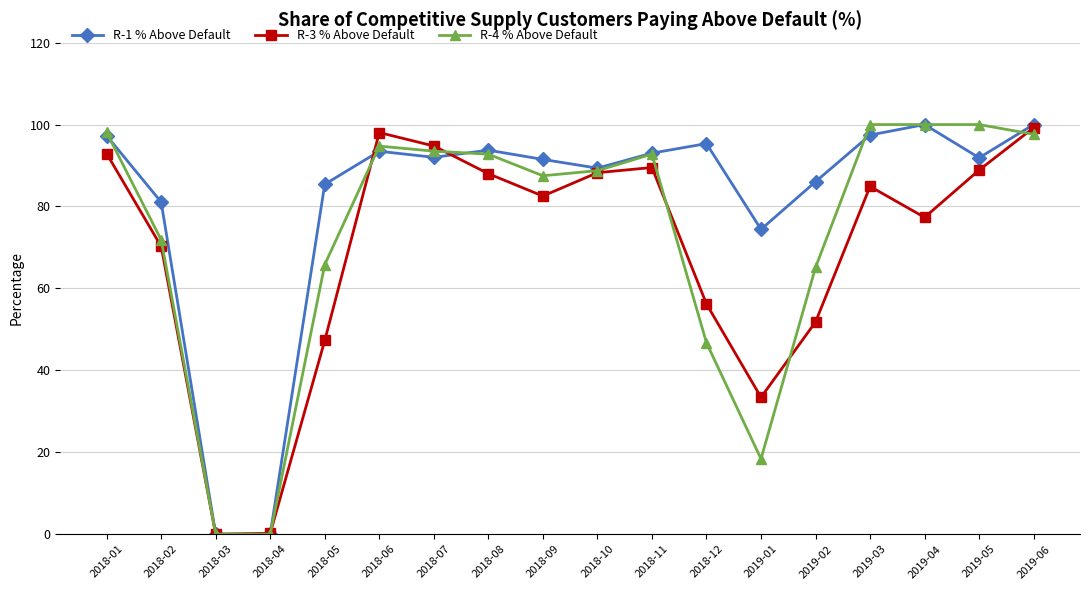

What is the average value of the R-4 % Above Default series?

73.0